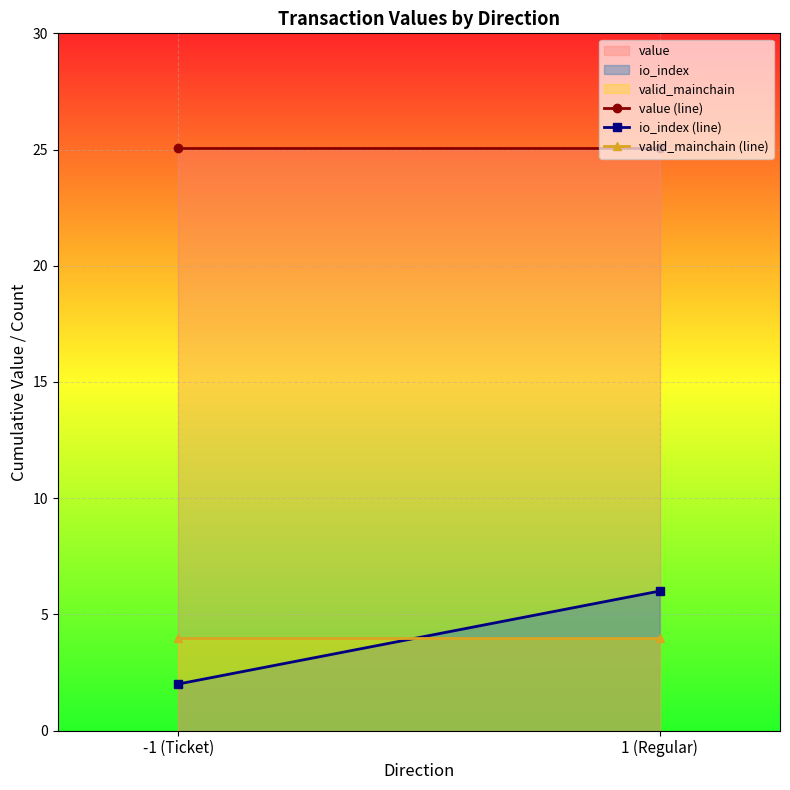

Read the io_index value at -1 (Ticket).

2.0